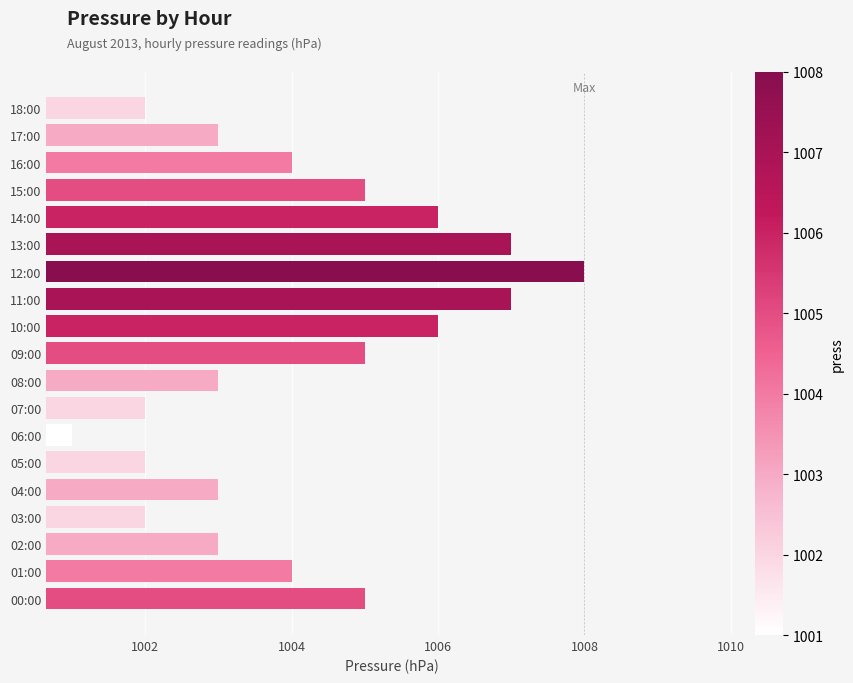

Between 17:00 and 10:00, which is larger?

10:00